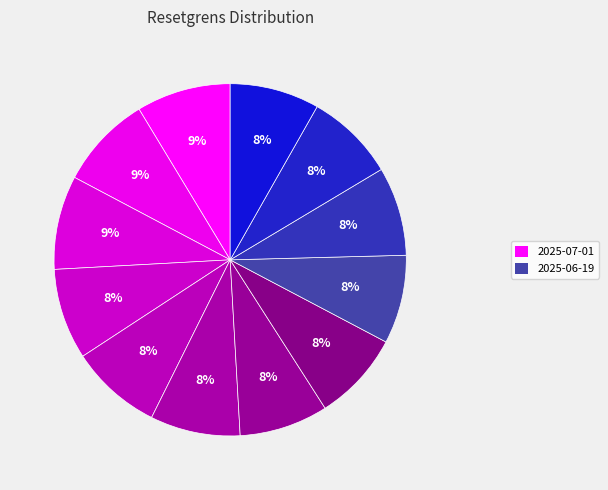

What is the largest slice in the pie chart?

2025-07-01